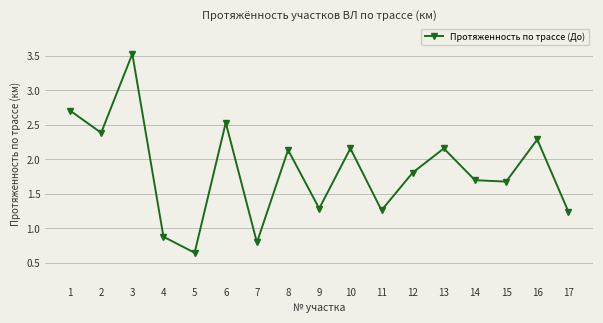

Between 11 and 8, which is larger?

8